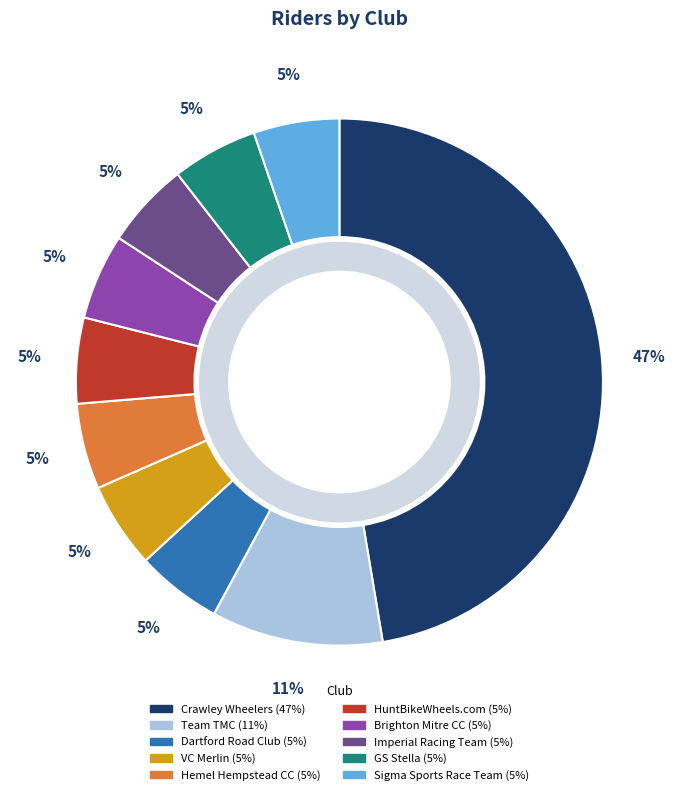

Do Dartford Road Club and GS Stella together represent more than half of the pie?

No